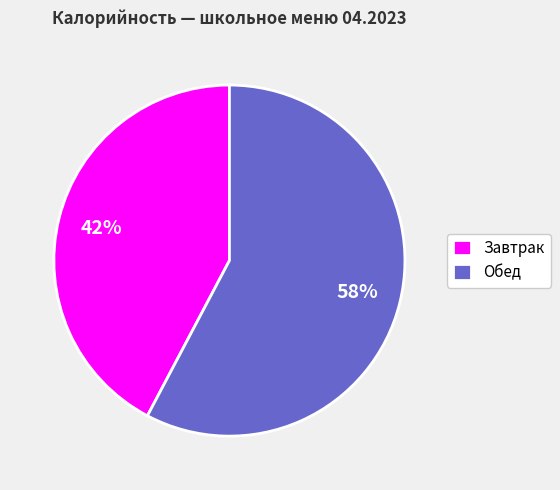

Is there any slice that represents more than half of the pie?

Yes